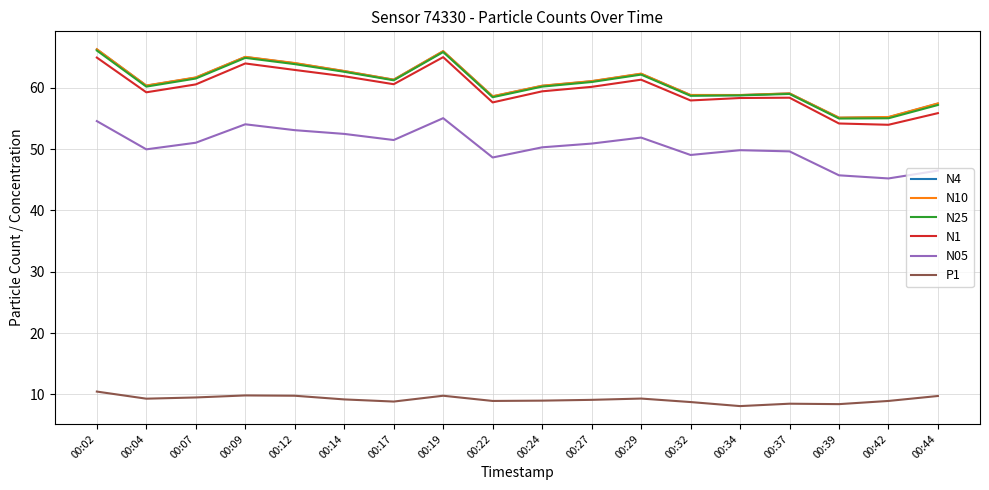

Where does the N25 series first go above 60?

00:02